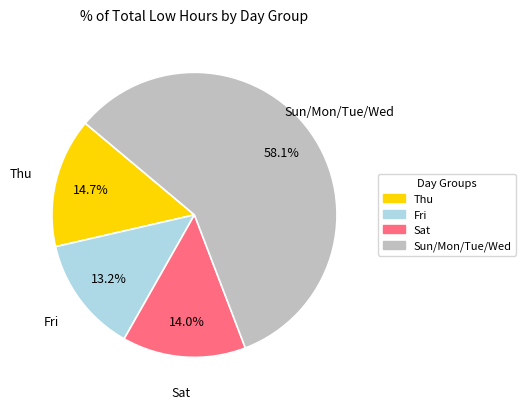

What is the ratio of the value at Thu to the value at Sun/Mon/Tue/Wed?

0.3